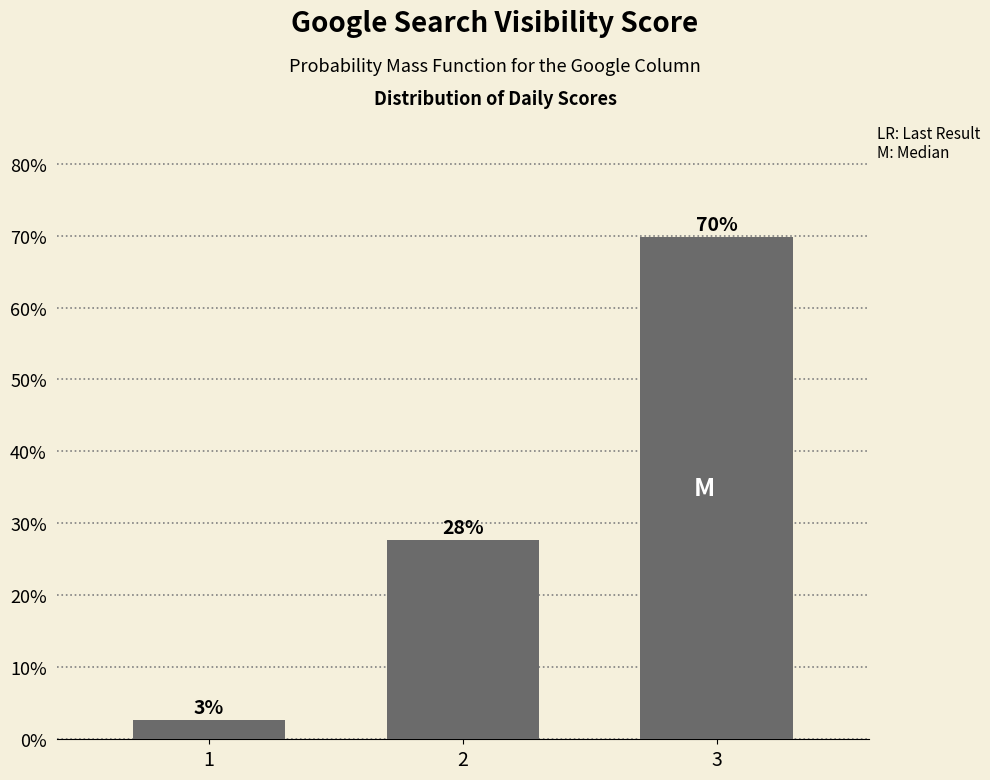

How many bars are there in total?

3